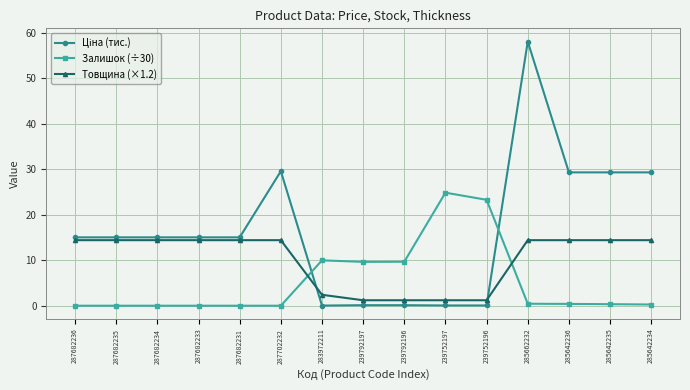

True or false: Залишок (÷30) has more than 1 points higher than both neighbors.

True